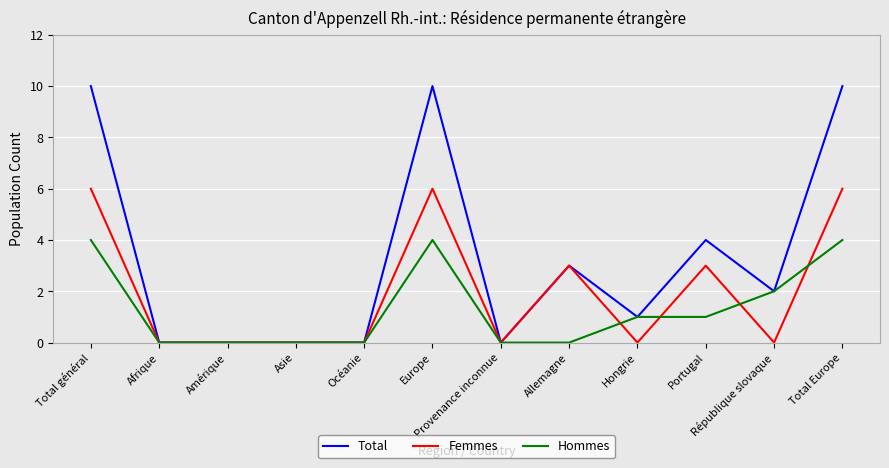

What position from the right is République slovaque?

2